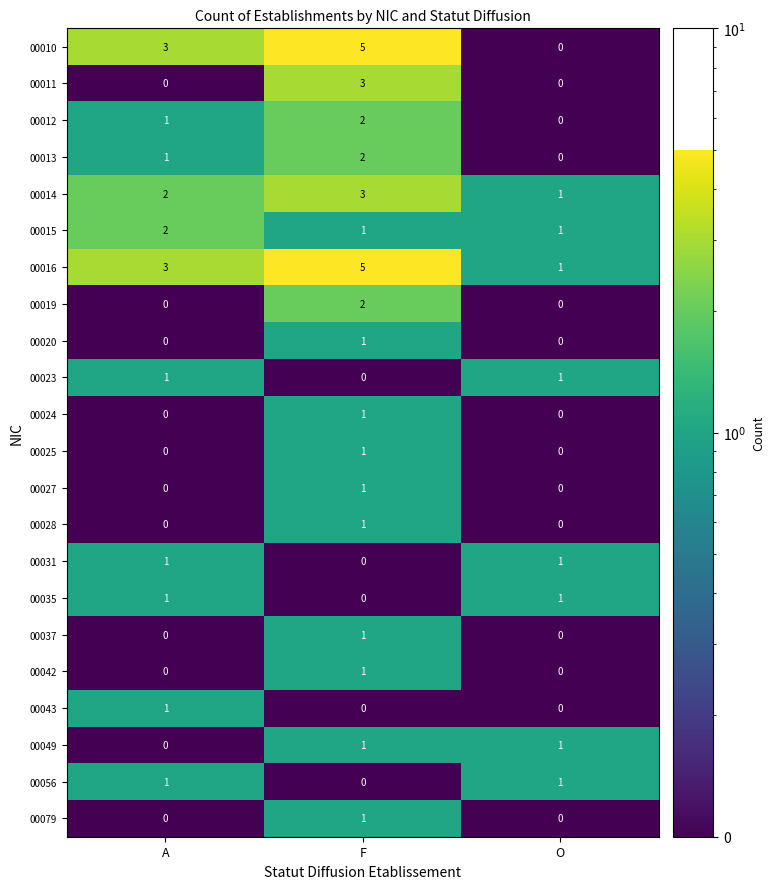

The 00043 series shows -1 at O. True or false?

False